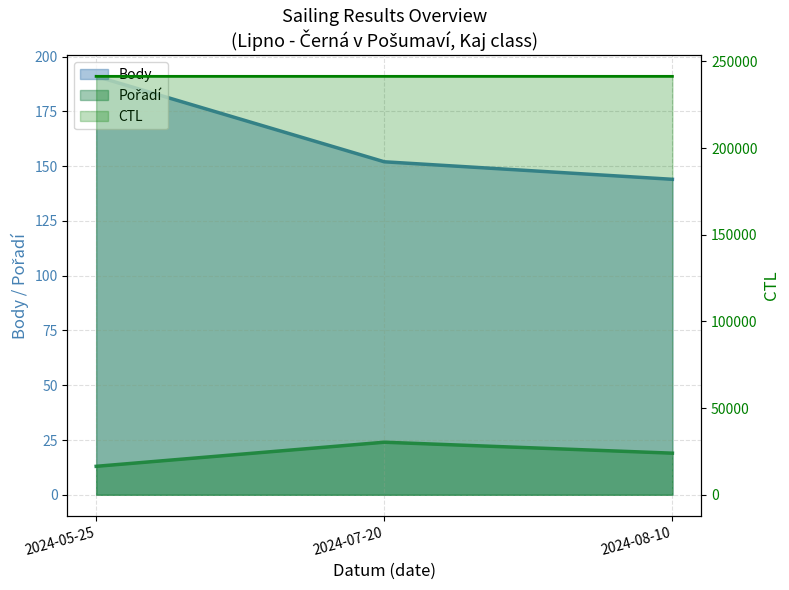

Which series has the largest total across all categories?

CTL